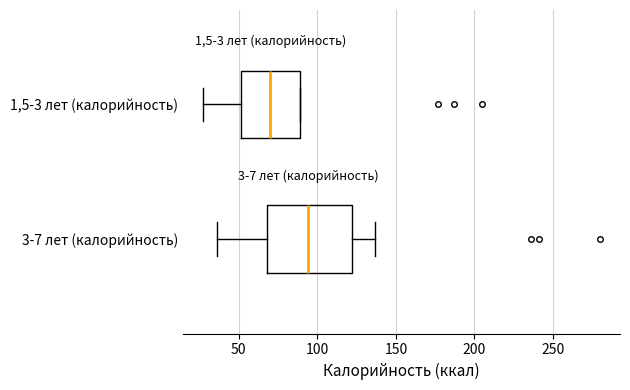

Where is the left edge of the box for 1,5-3 лет (калорийность) on the x-axis? The values are not printed on the chart, so give them approximately, as read against the axis.

50